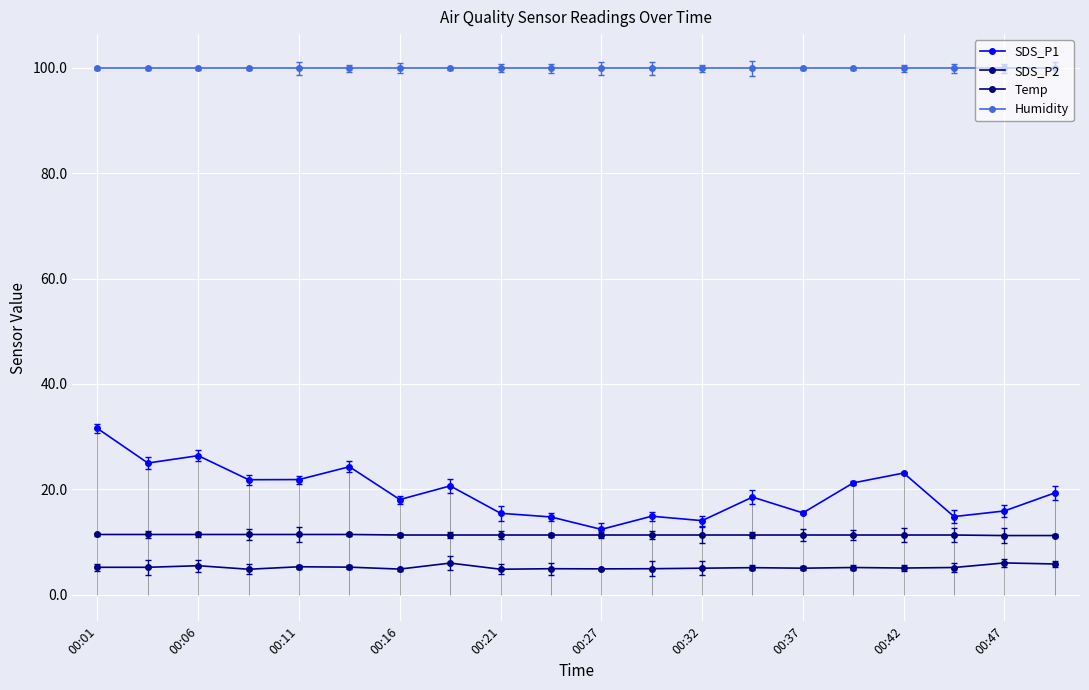

True or false: SDS_P2 has more than 1 points higher than both neighbors.

True